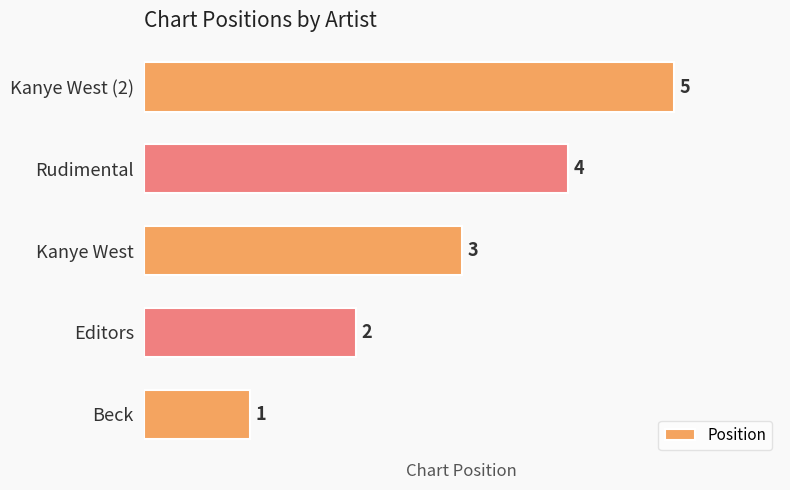

The chart shows a value of 5 at Kanye West (2). True or false?

True